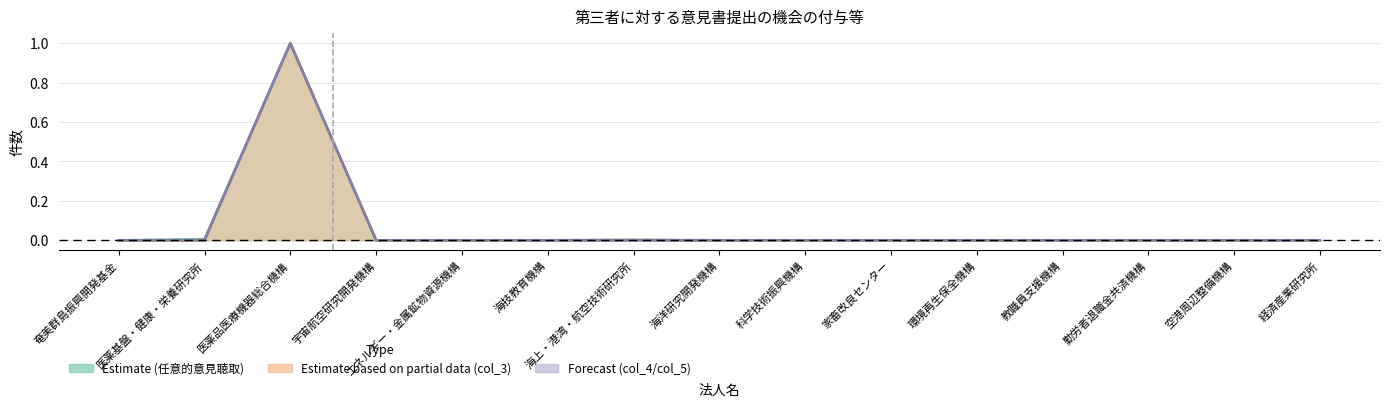

What is the average value of the col_4 series?

0.1